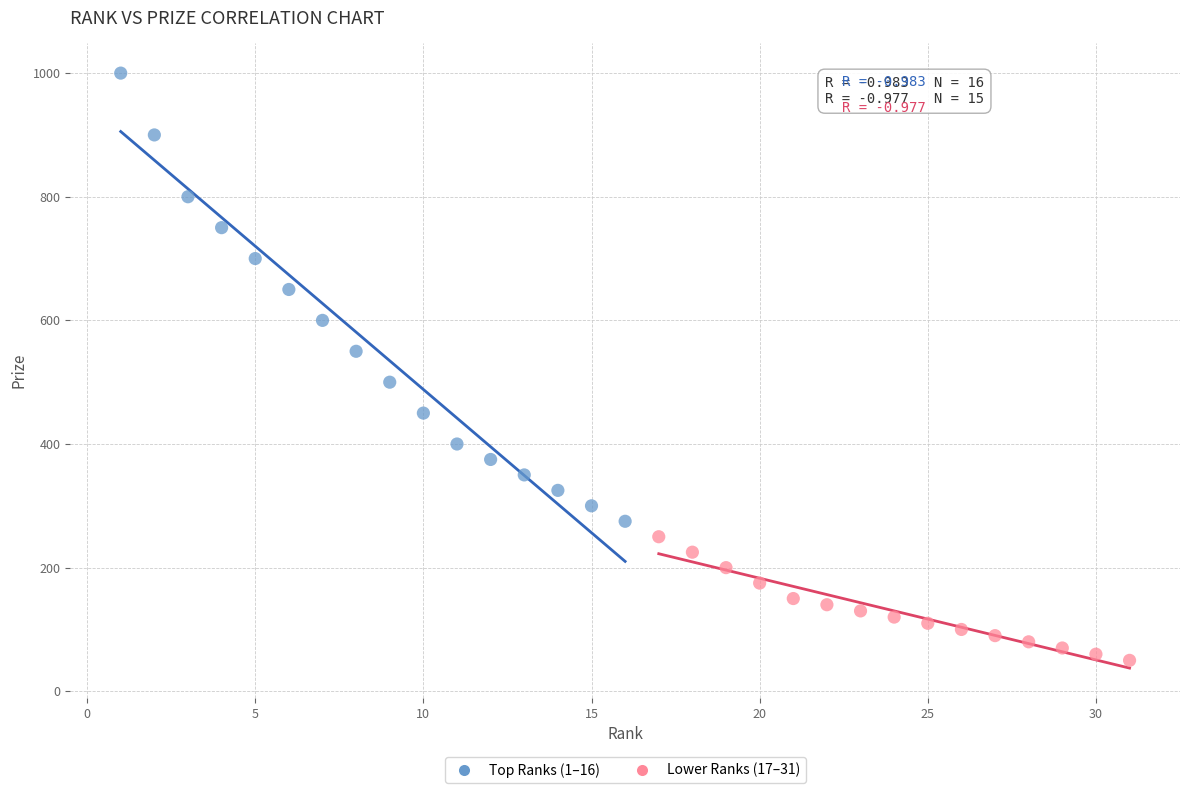

Which series reaches the minimum Y coordinate?

Lower Ranks (17–31)